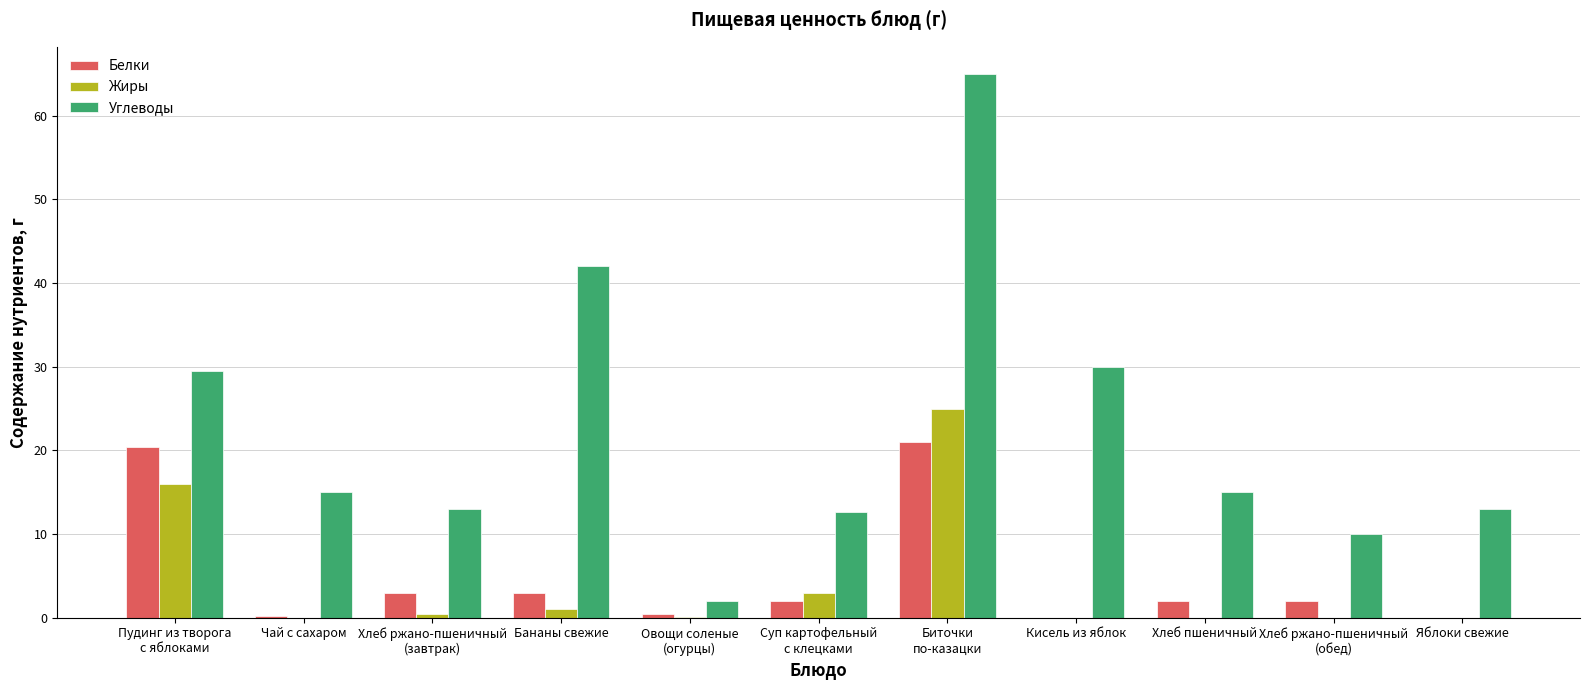

What is the sum of all Белки values?

54.1